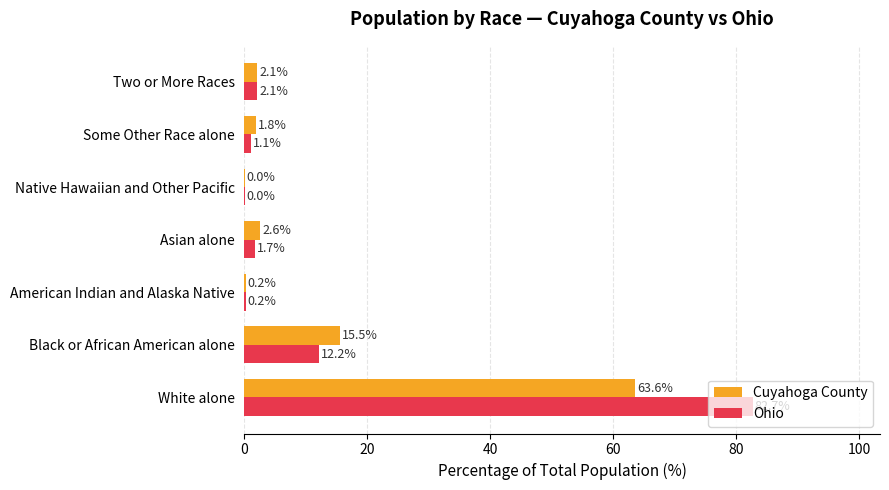

Which series changed the most between American Indian and Alaska Native and Asian alone?

Cuyahoga County